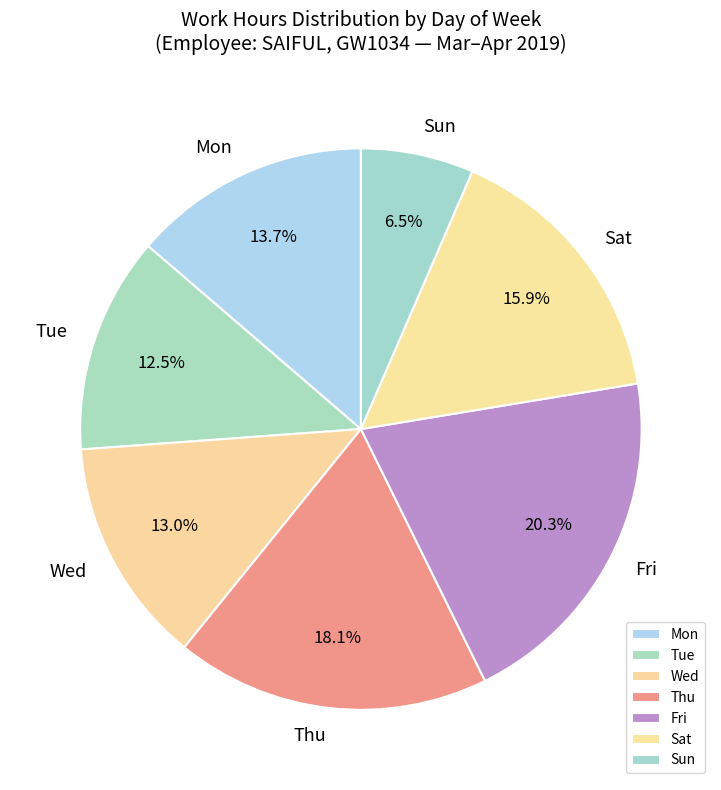

What is the ratio of the value at Wed to the value at Fri?

0.6